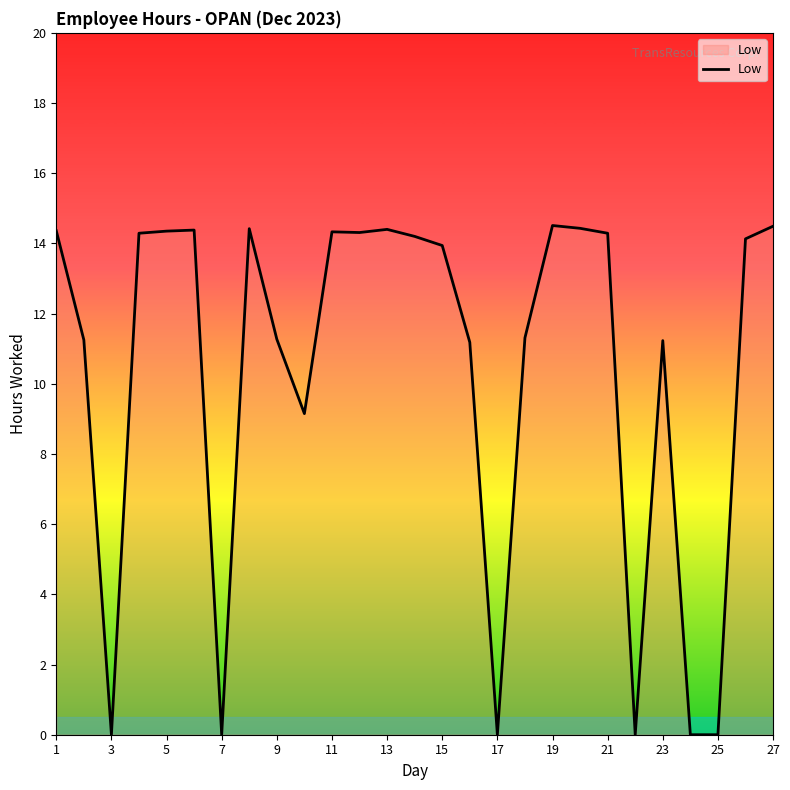

What is the average value?

10.4